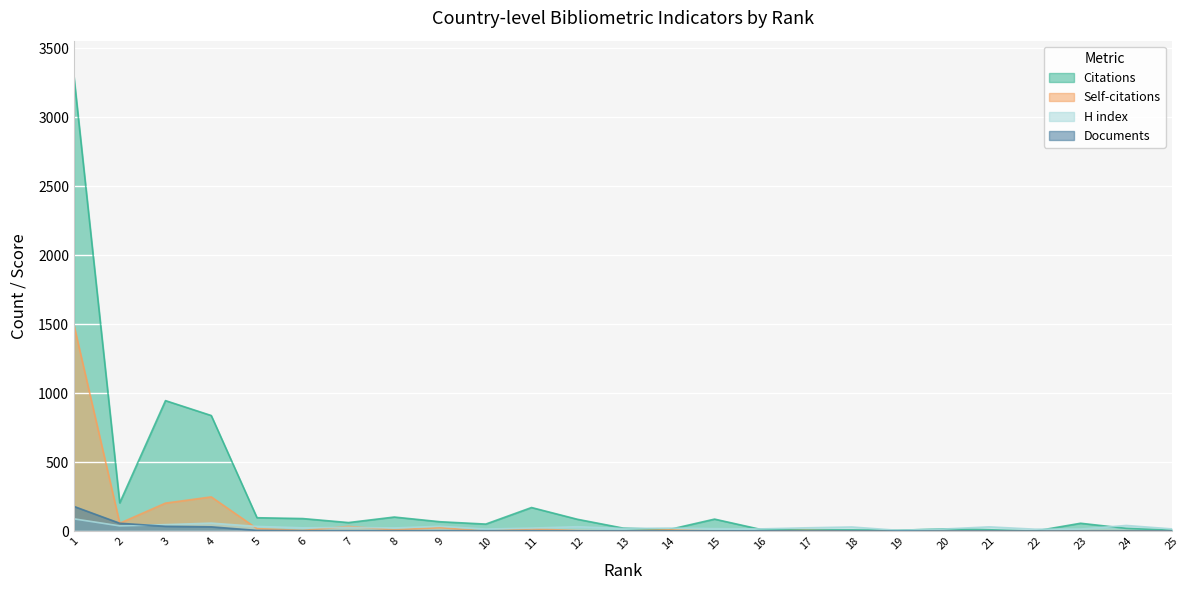

True or false: H index and Documents cross at least once.

True